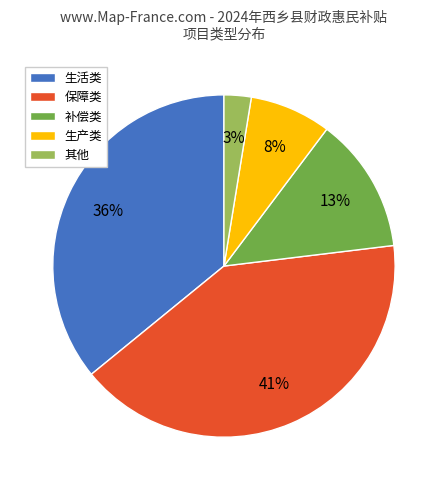

Approximately how many times larger is the value at 生活类 compared to 补偿类?

2.8